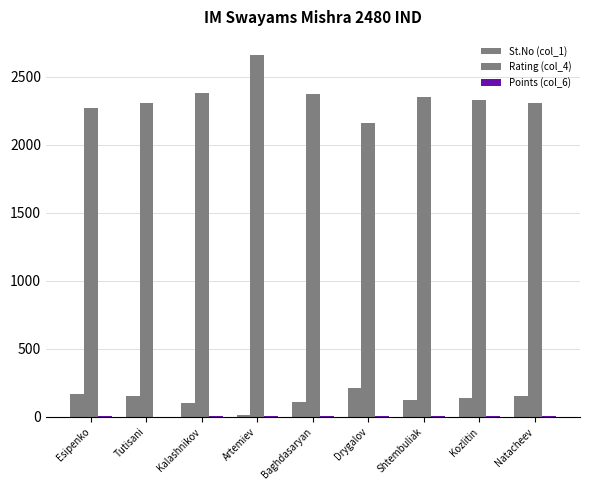

At which label does St.No (col_1) reach its peak?

Drygalov